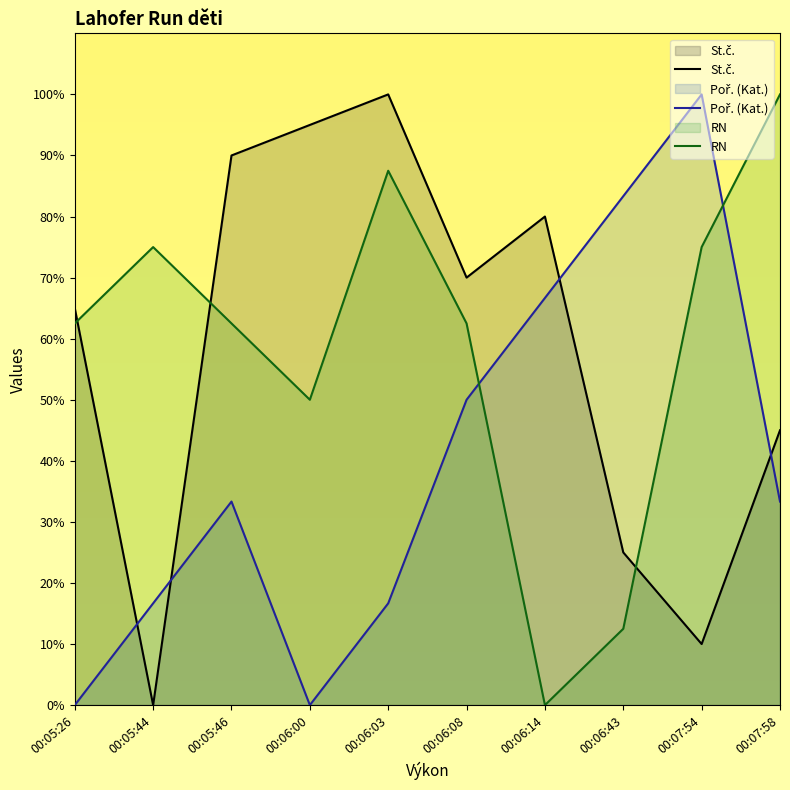

Where does the RN series first go above 62?

00:05:26